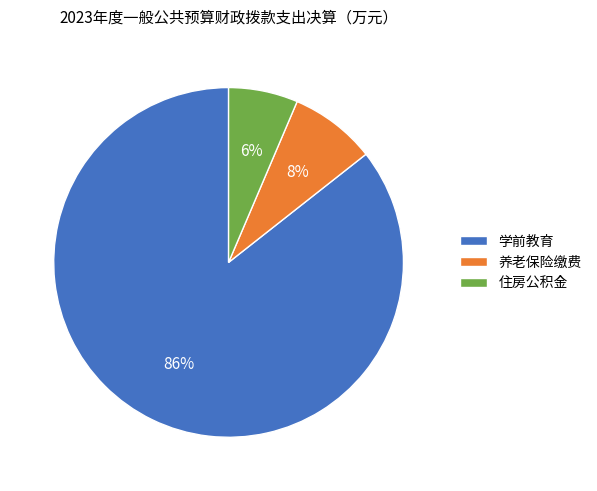

How many slices are in this pie chart?

3